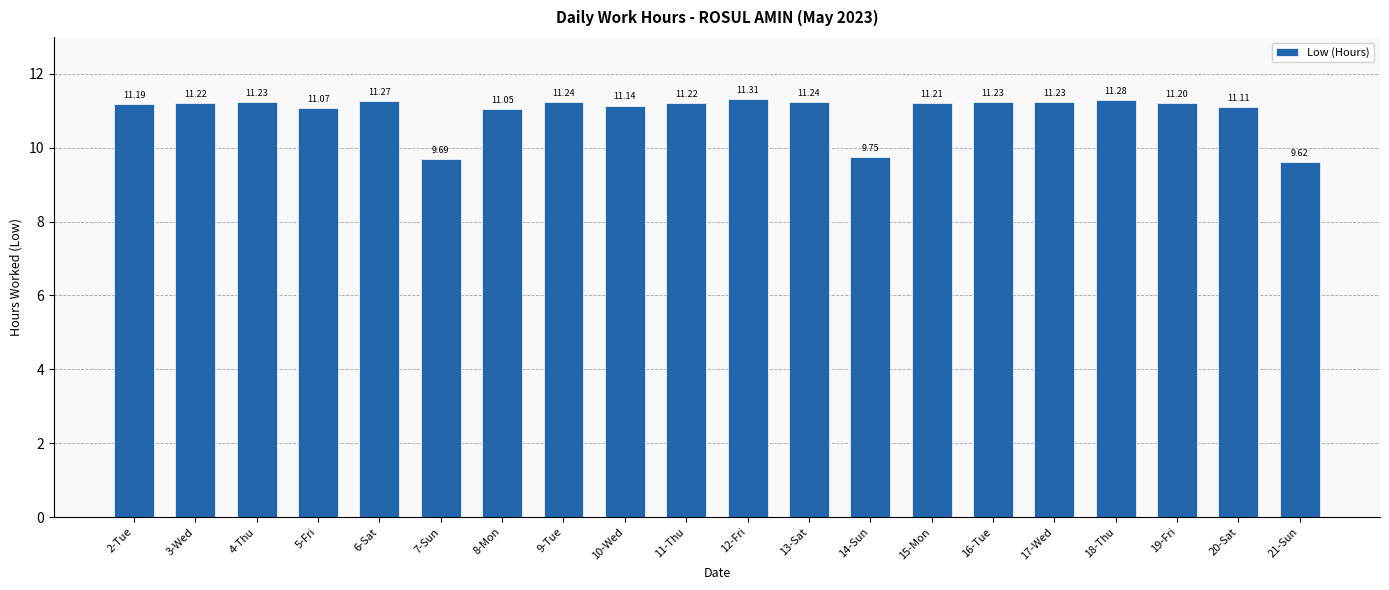

Read the value at 3-Wed.

11.2